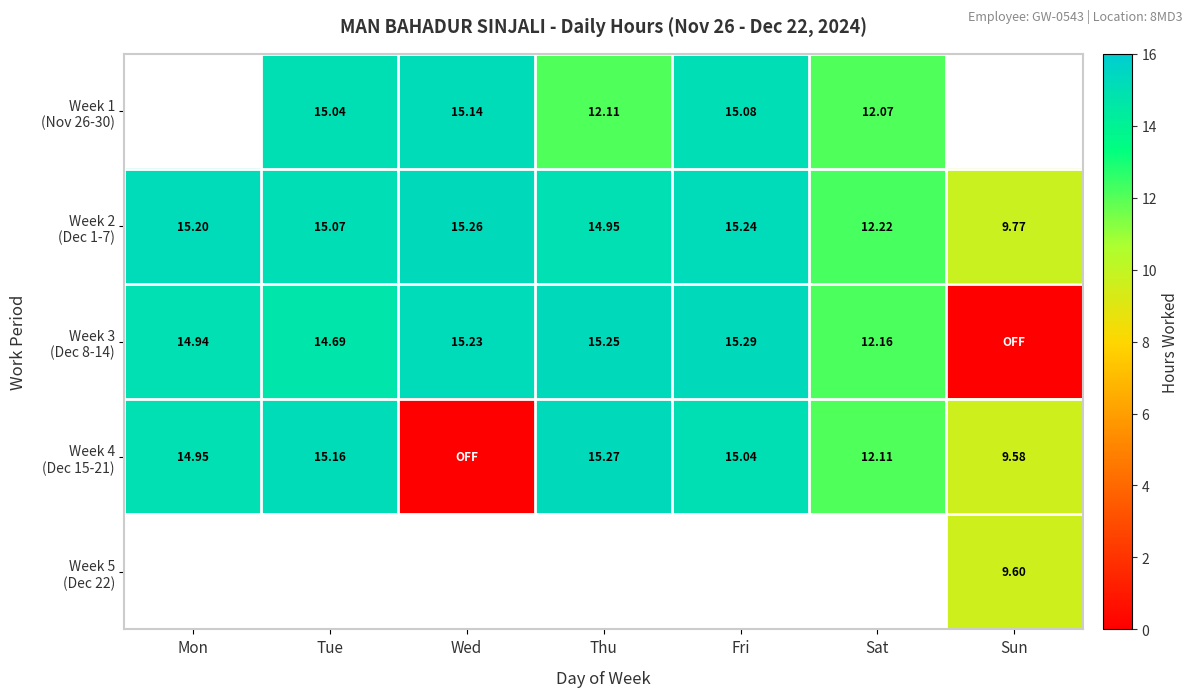

Which series changed the most between Mon and Wed?

Week 4 (Dec 15-21)